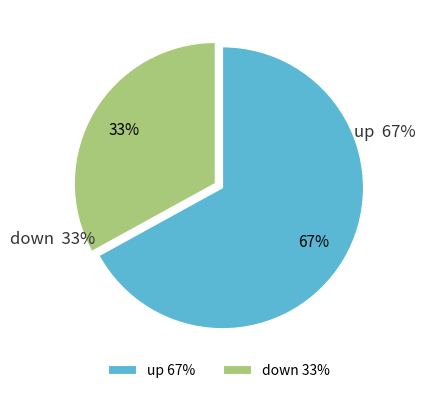

True or false: down accounts for 26% of the total.

False